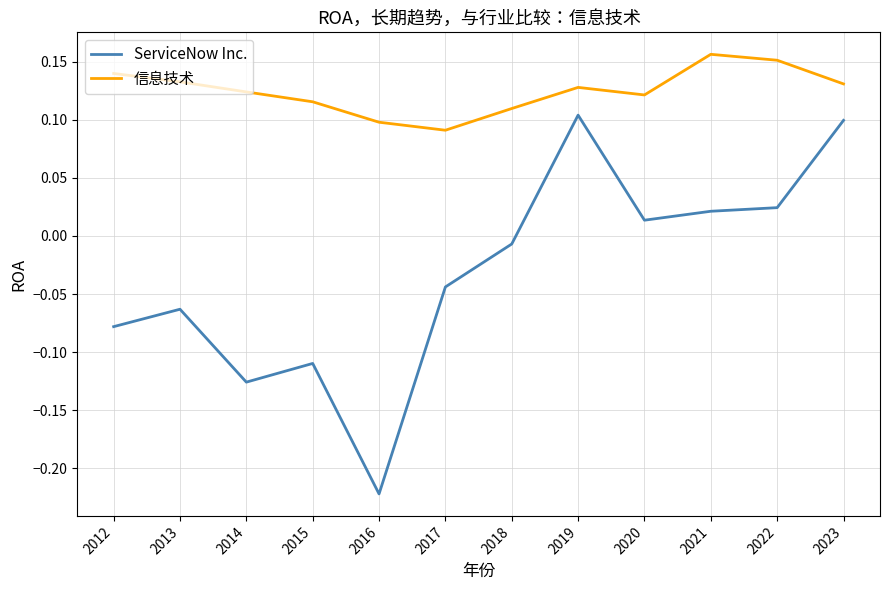

How many lines are shown in the chart?

2